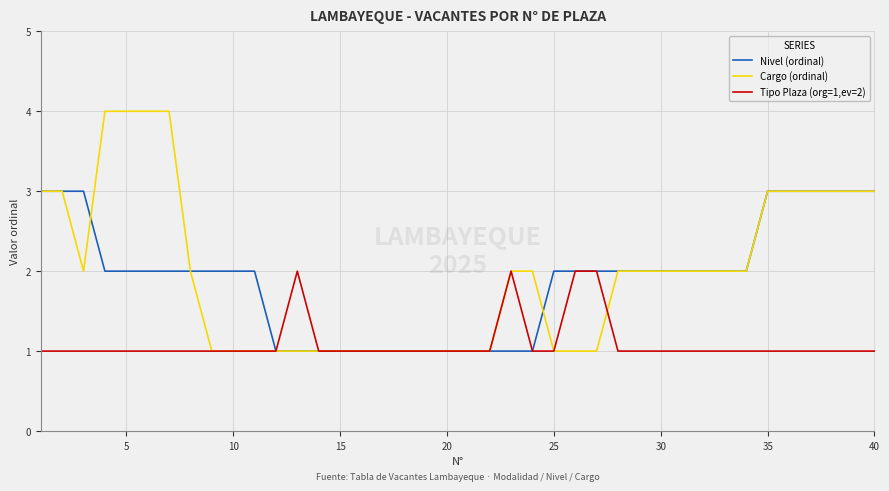

Which series has the largest range (max minus min)?

Cargo (ordinal)